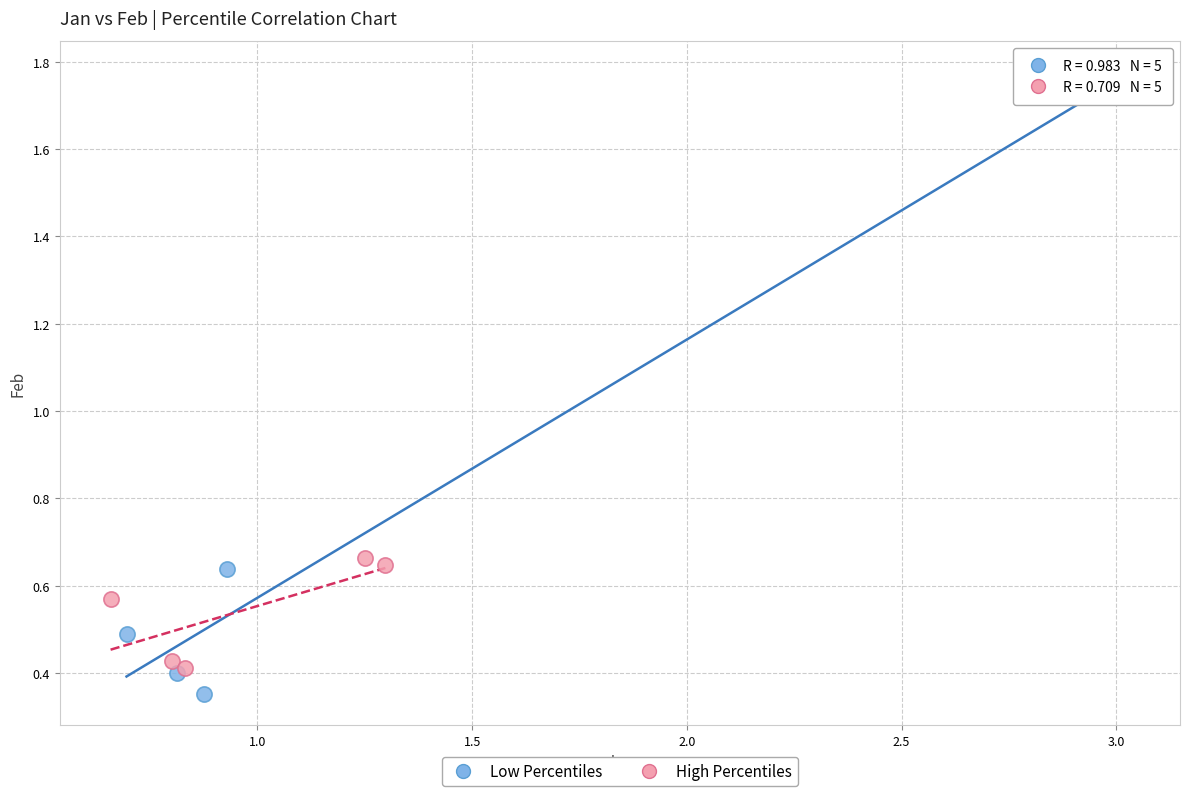

Which series has the largest Y range (max minus min)?

Low Percentiles